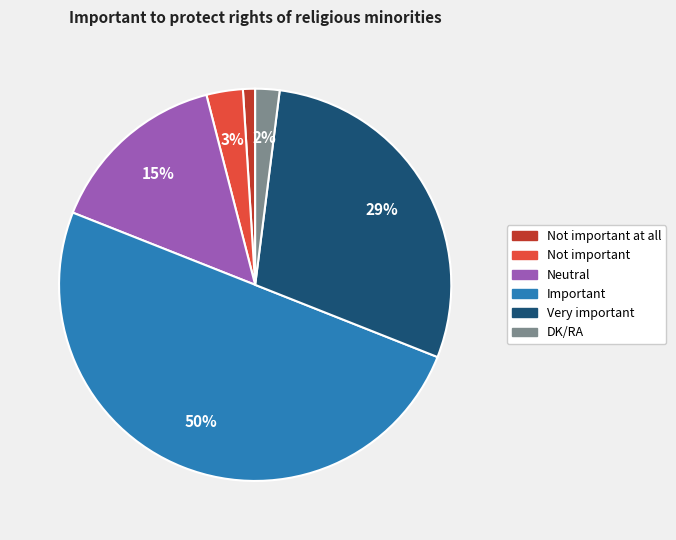

Is Very important the majority of the pie?

No